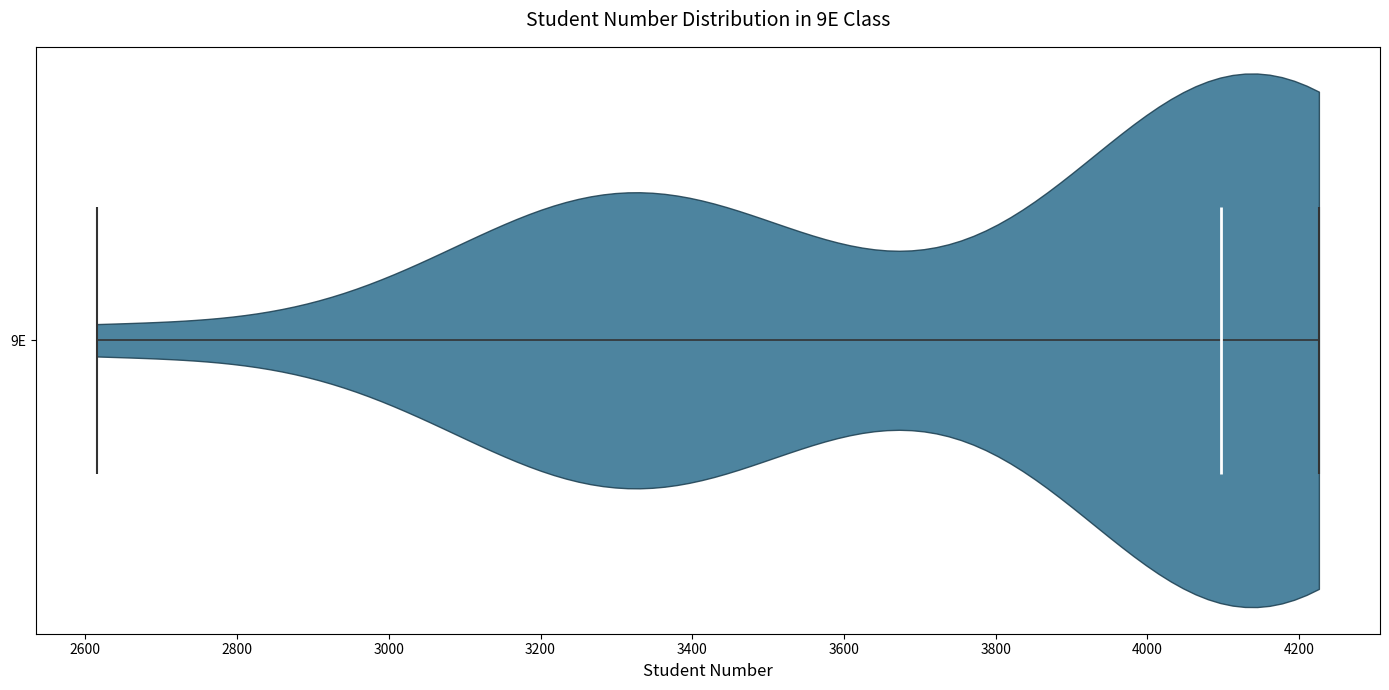

Read this violin plot against the x-axis: where its median line is, and the lowest and highest points the violin reaches. The values are not printed on the chart, so give them approximately, as read against the axis.

median line 4100, lowest point 2620, highest point 4220